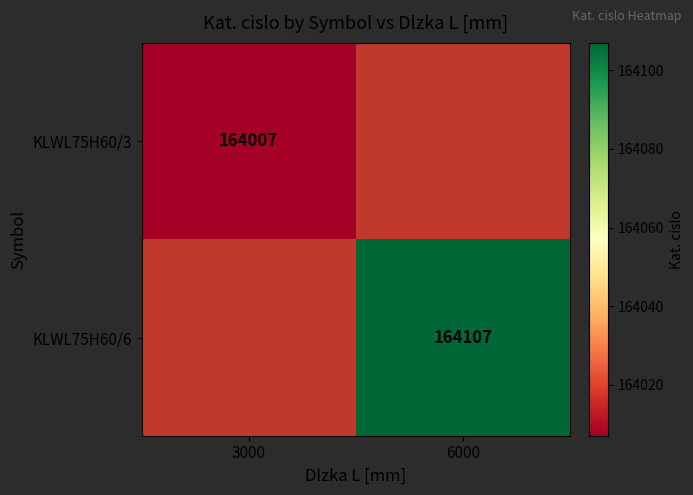

Is it true that KLWL75H60/3 equals 164007 at 3000?

True